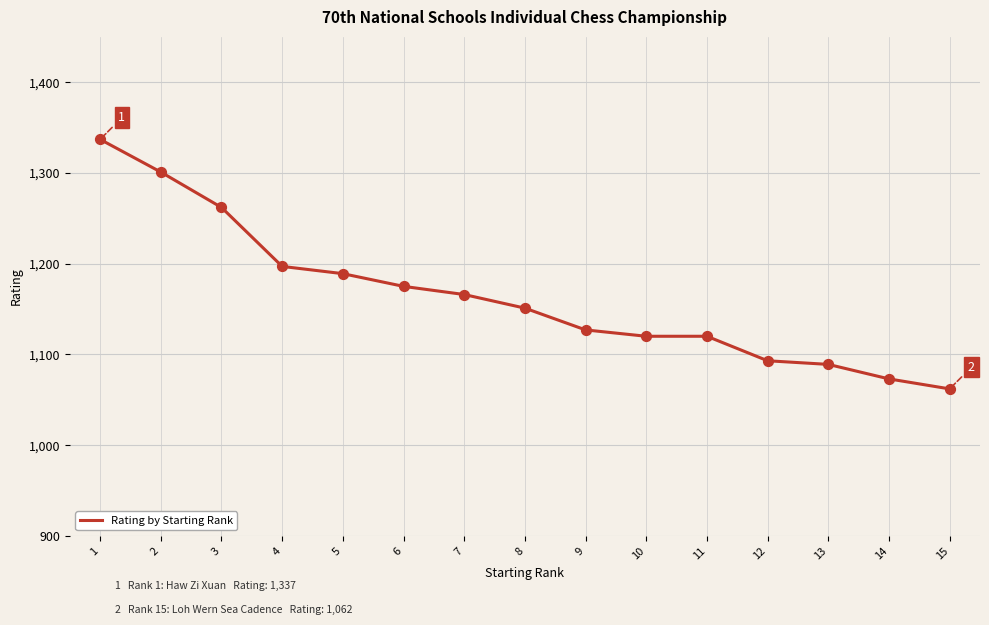

Between 13 and 11, which is larger?

11